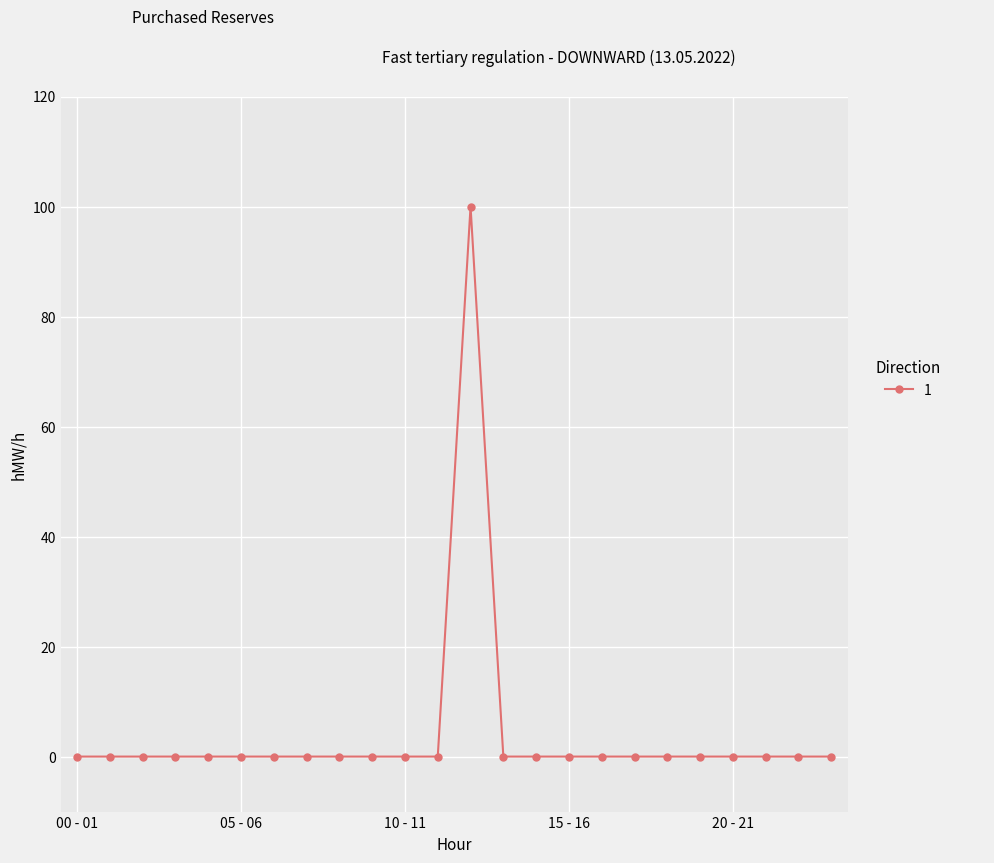

What is the greatest value displayed?

100